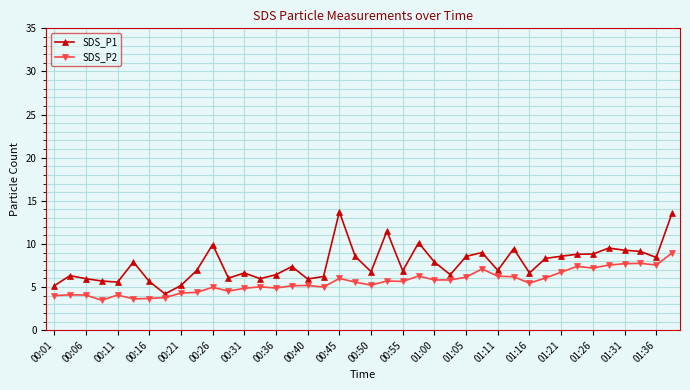

Which series has the largest total across all categories?

SDS_P1